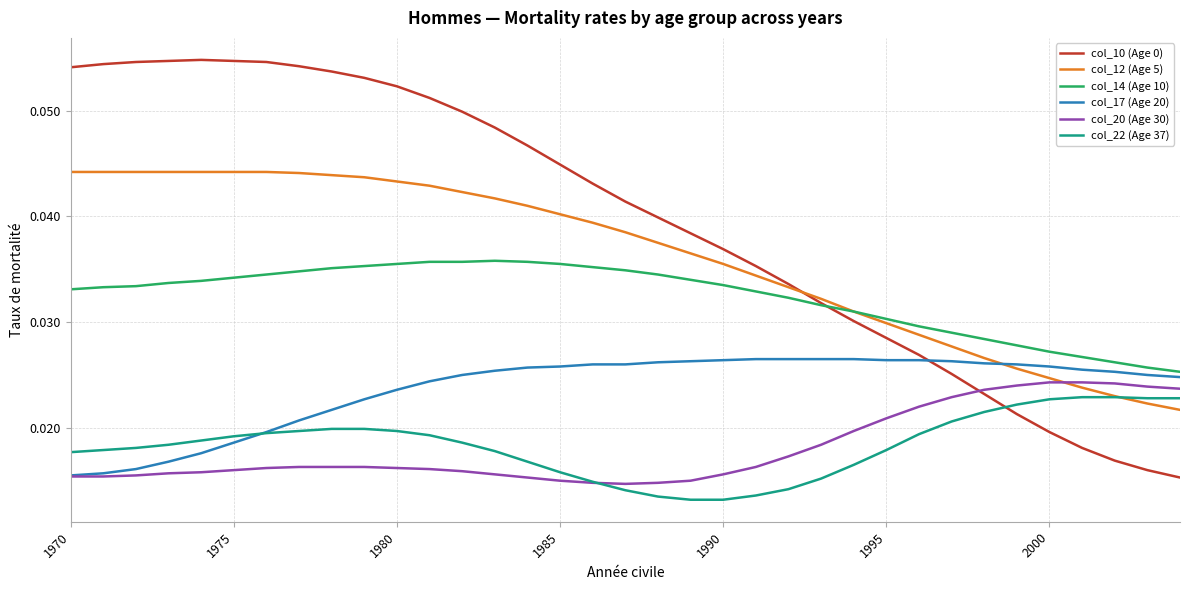

True or false: col_22 (Age 37) and col_10 (Age 0) intersect in this chart.

True